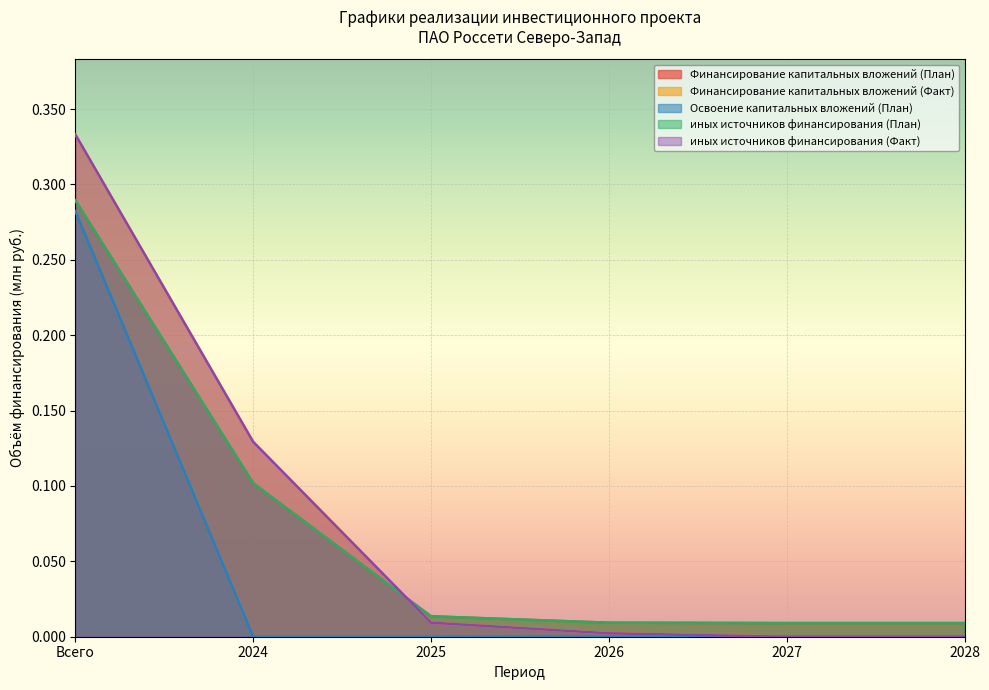

What is the label of the 3rd point from the right?

2026